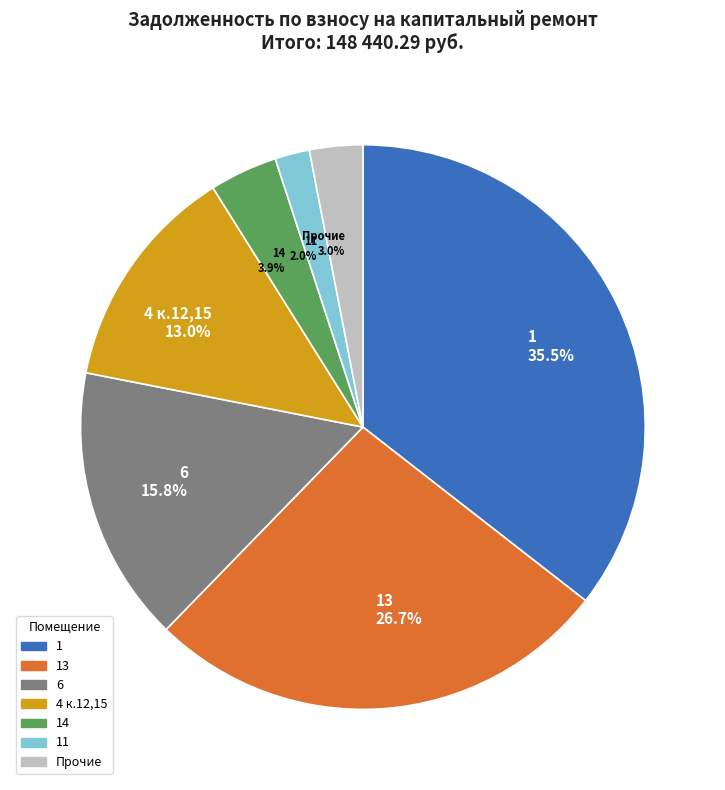

Is there a majority slice in this chart?

No